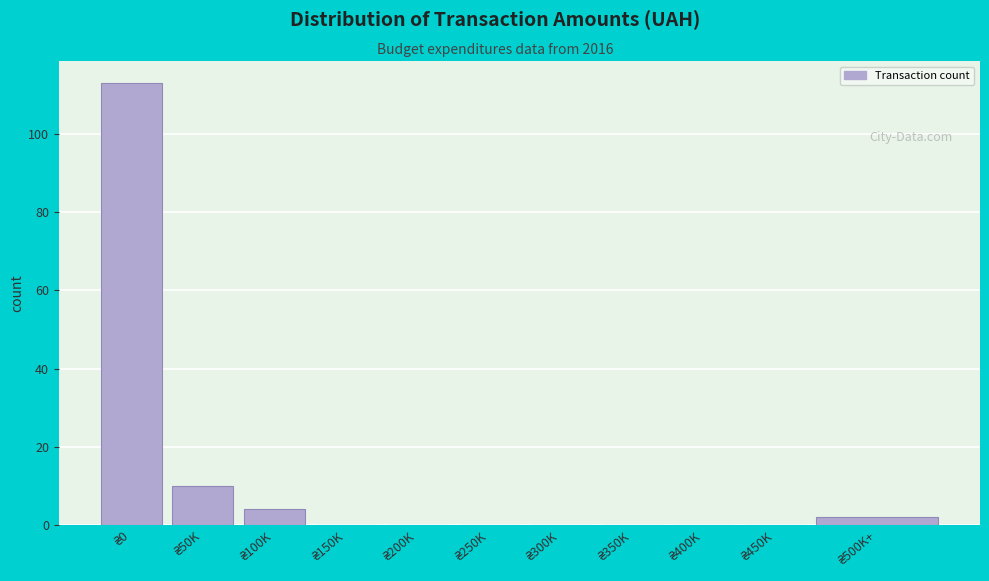

What is the greatest value displayed?

113